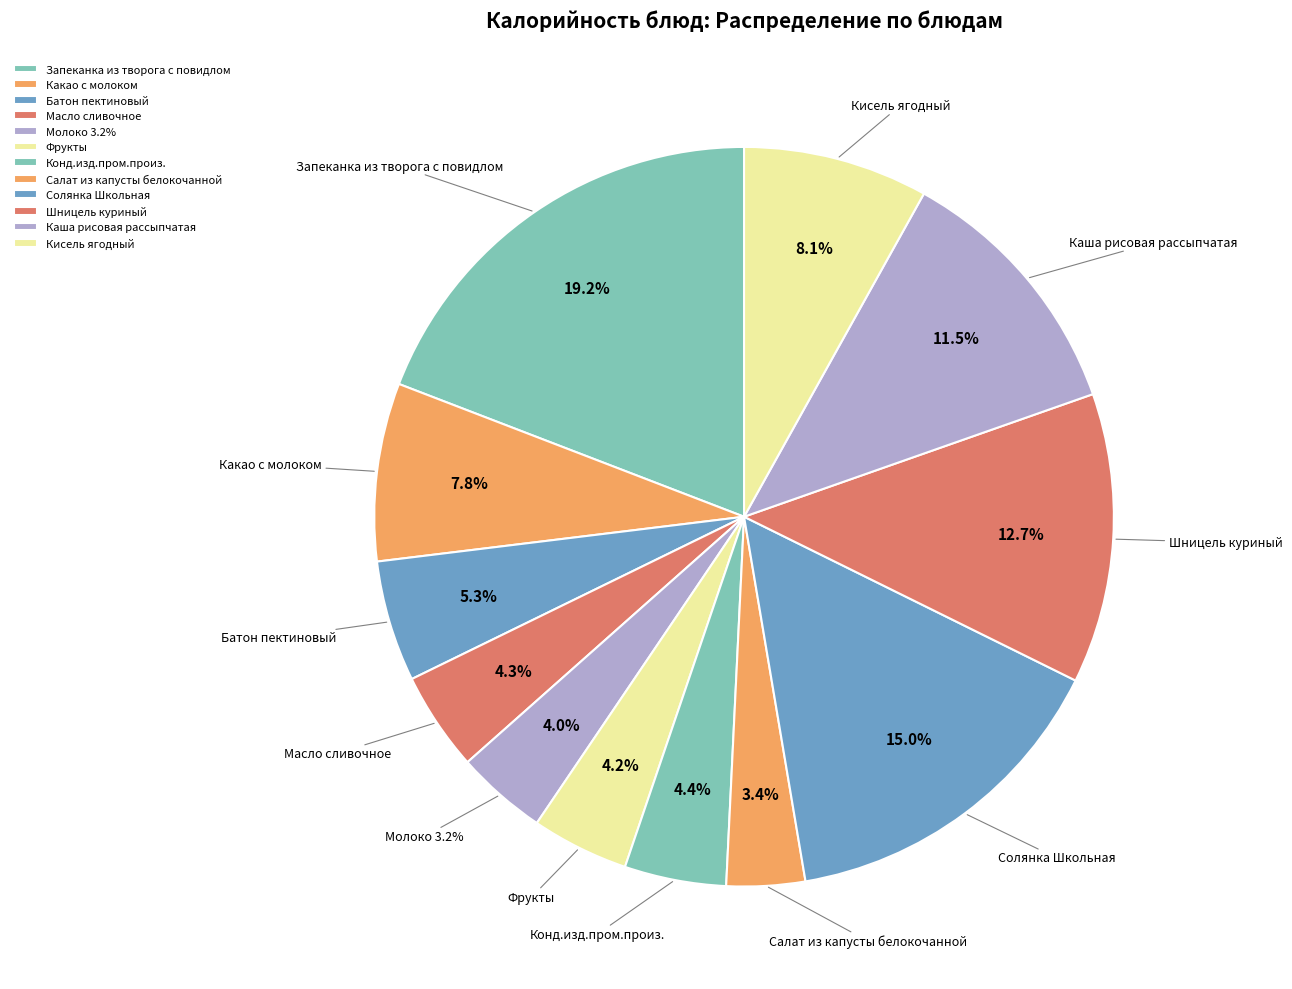

Is the sum of Фрукты and Салат из капусты белокочанной greater than half?

No